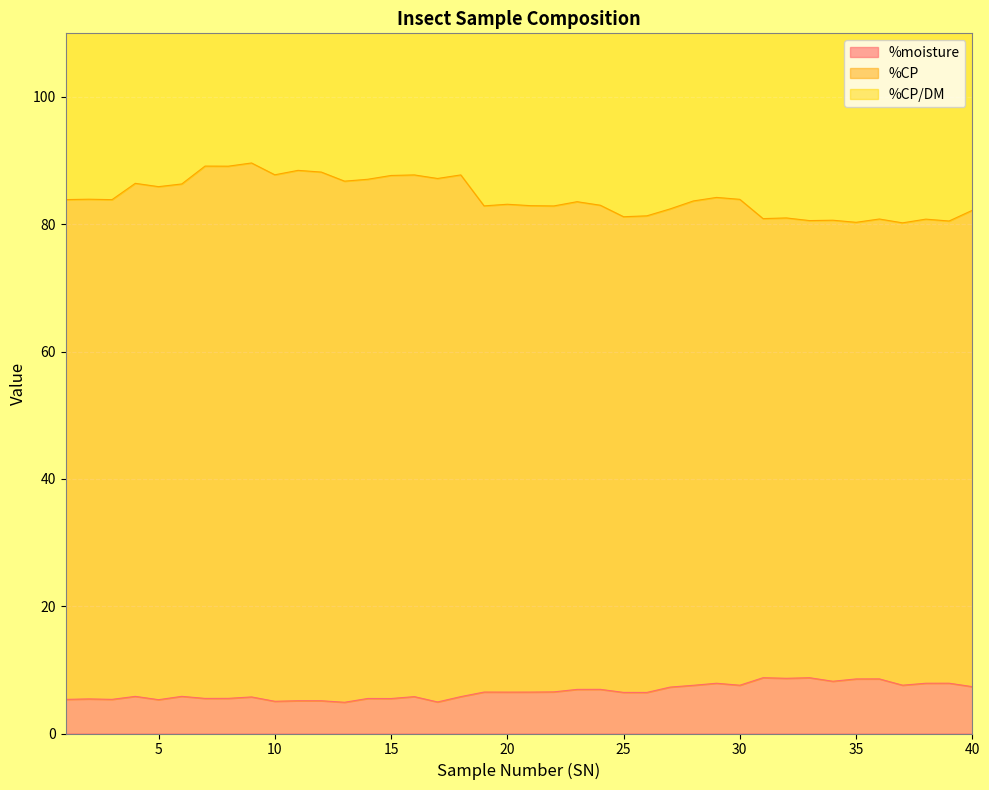

Which series has the largest range (max minus min)?

%CP